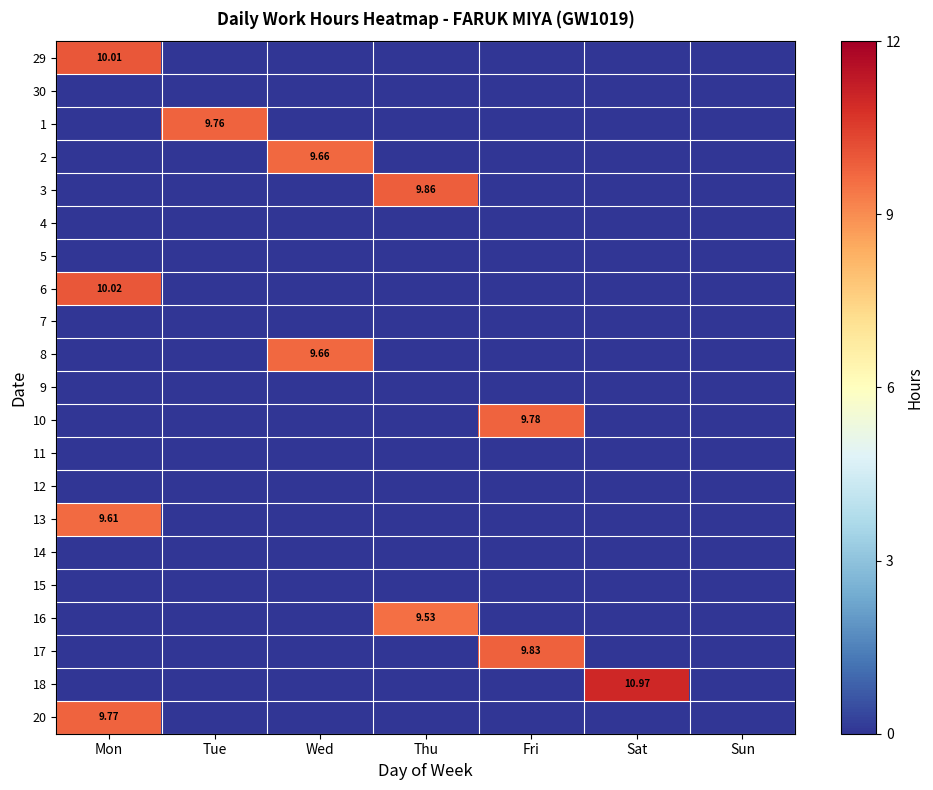

Which category has the highest value in the 5 series?

Mon